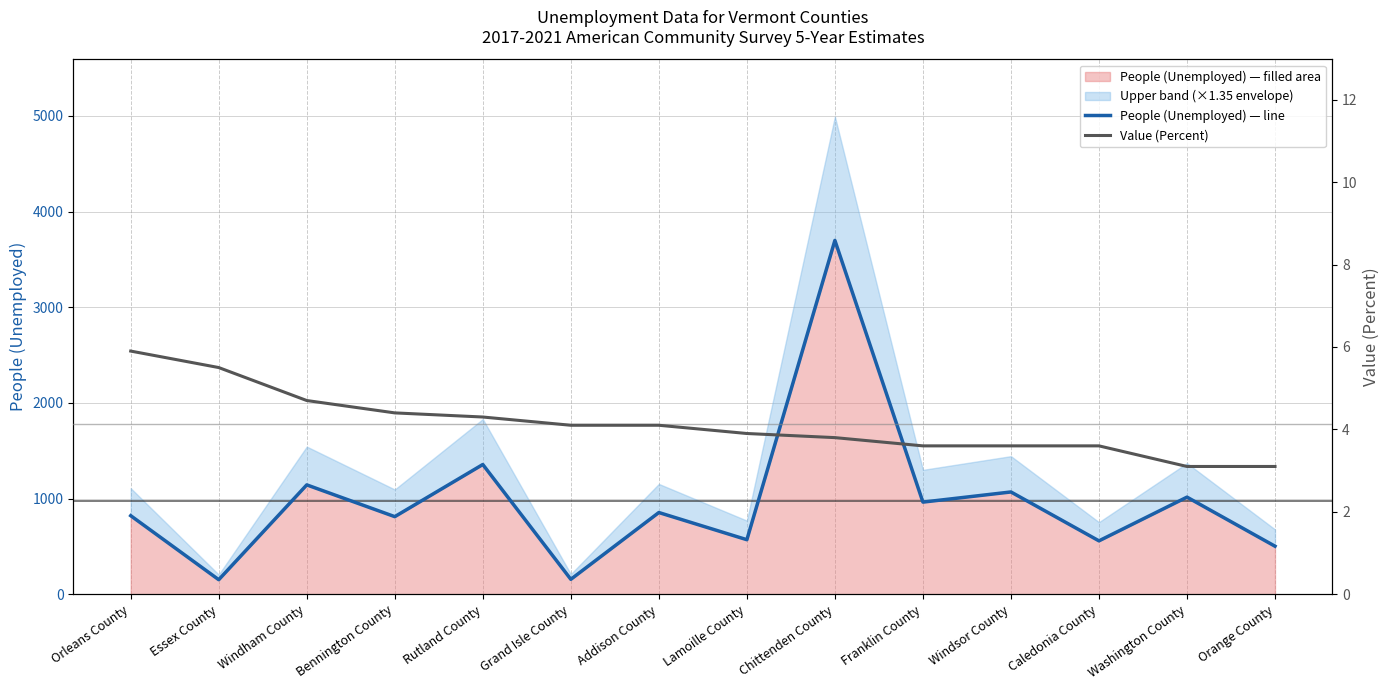

What is the difference between the People (Unemployed) — line values at Washington County and Windsor County?

54.0